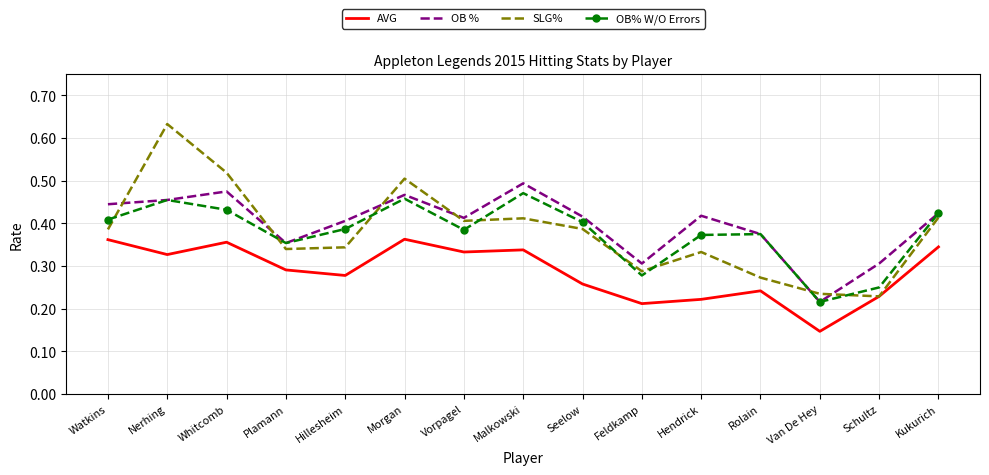

Count the OB % values in the range 0 to 1.

15